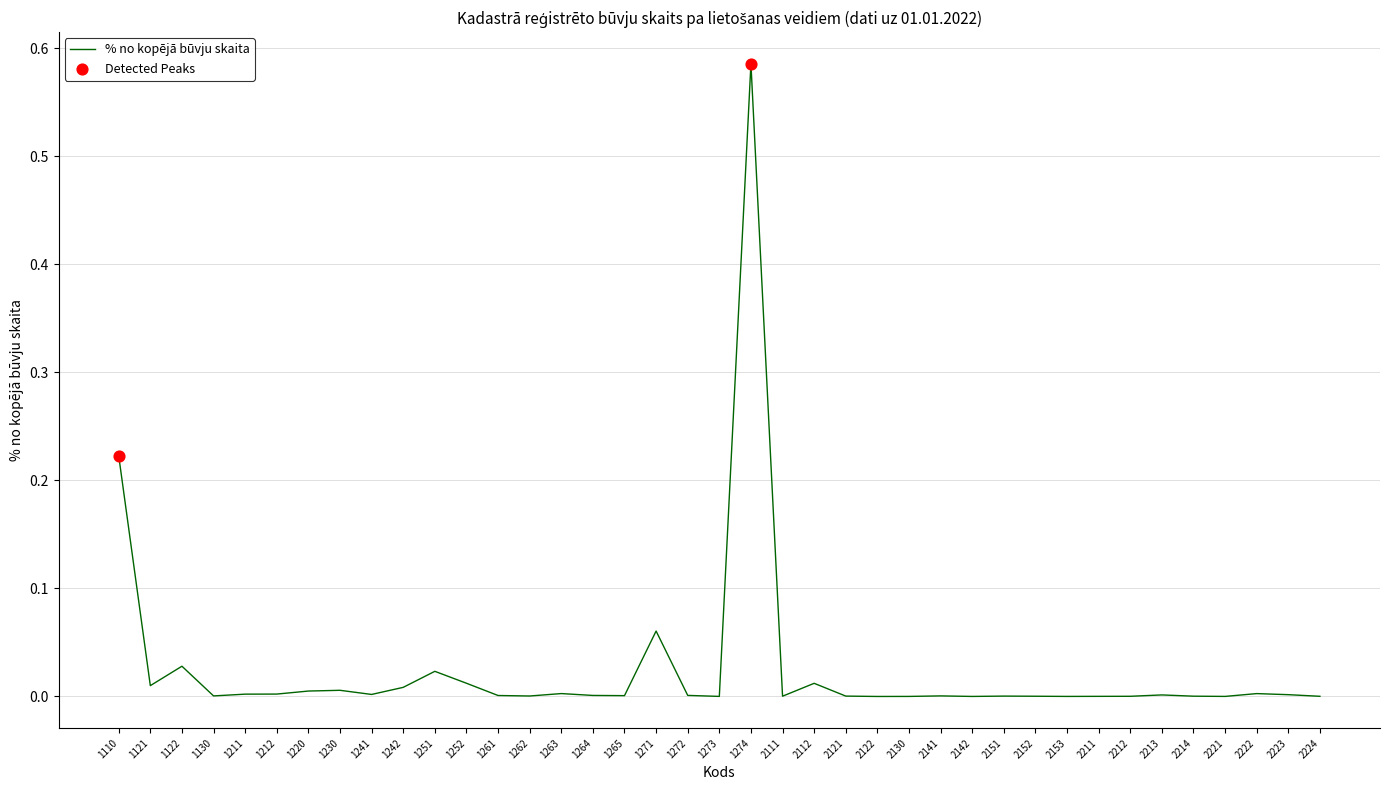

Which has a higher value, 2213 or 1121?

1121